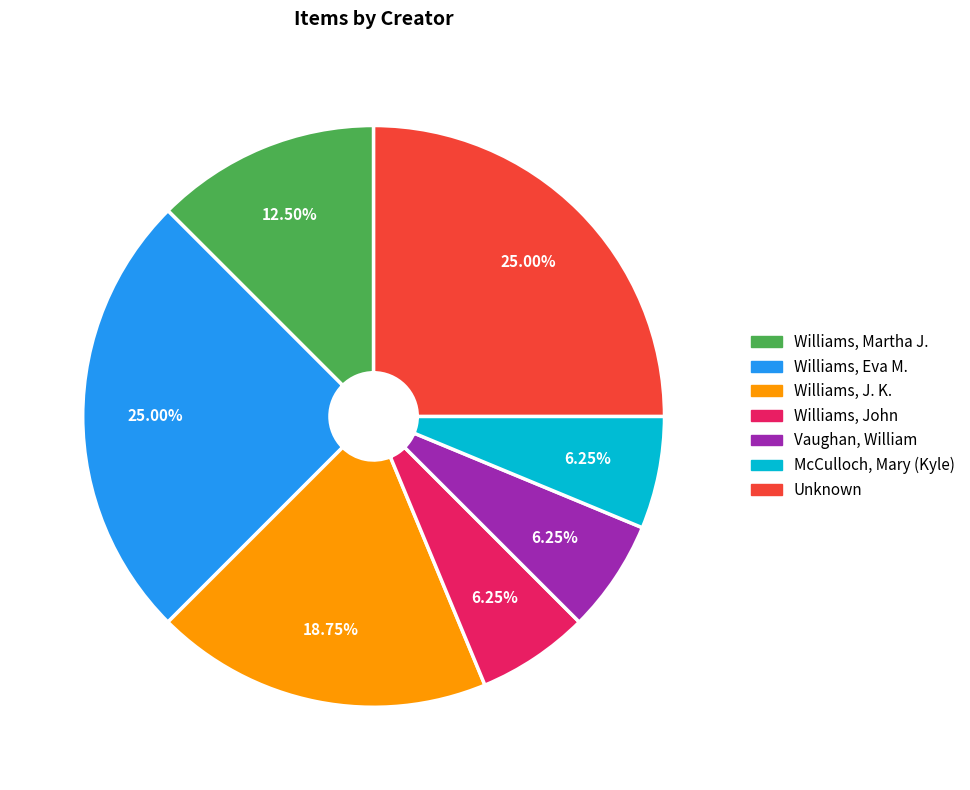

To the nearest percent, what percentage of the pie is Williams, Eva M.?

25%